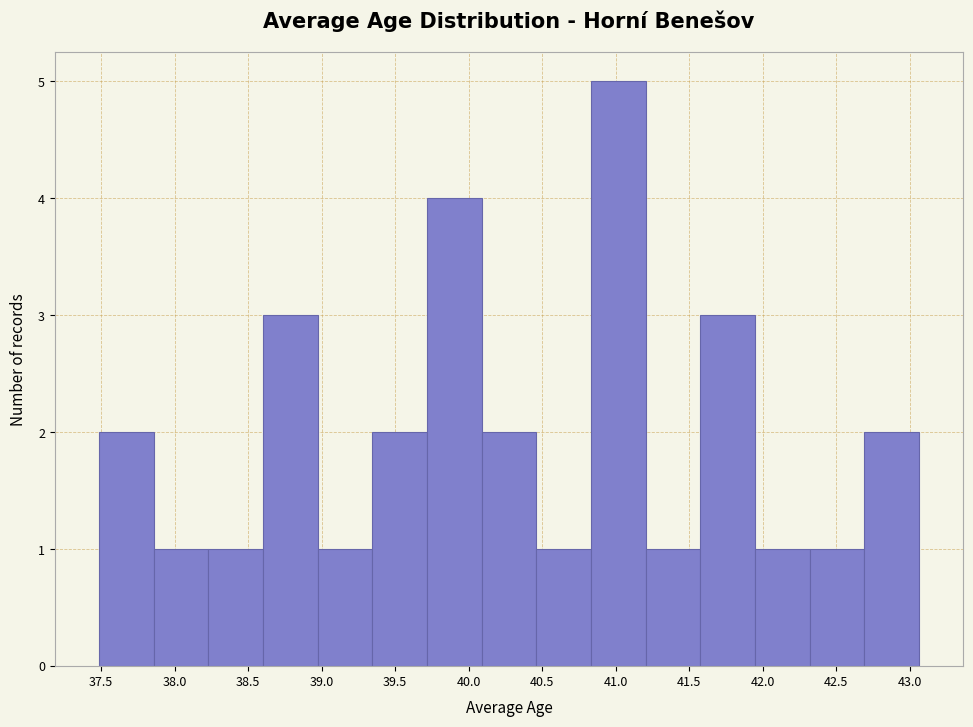

Reading left to right, transcribe this chart: for each bar, give the range it covers on the x-axis and its height. Neither the bar edges nor the heights are printed on the chart, so give them approximately, as read against the axes.

37.50 to 37.85: 2
37.85 to 38.25: 1
38.25 to 38.60: 1
38.60 to 38.95: 3
38.95 to 39.35: 1
39.35 to 39.70: 2
39.70 to 40.10: 4
40.10 to 40.45: 2
40.45 to 40.85: 1
40.85 to 41.20: 5
41.20 to 41.60: 1
41.60 to 41.95: 3
41.95 to 42.30: 1
42.30 to 42.70: 1
42.70 to 43.05: 2